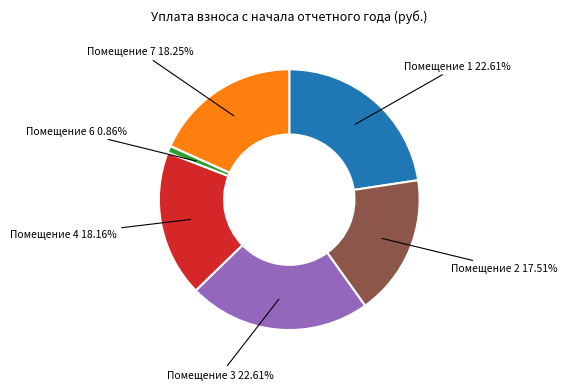

Does any single category account for the majority?

No